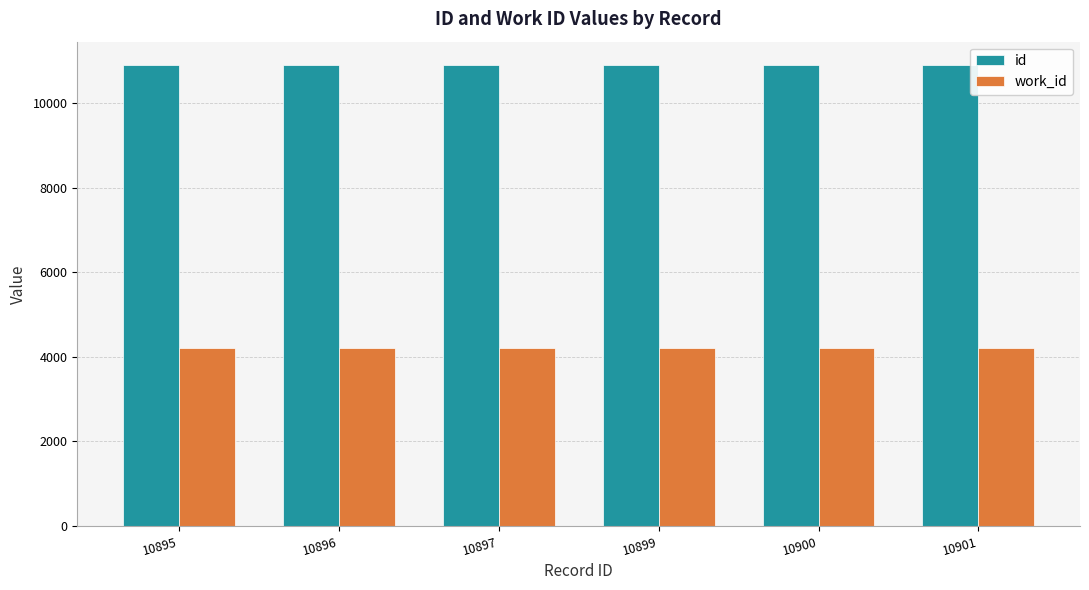

The work_id series shows 4200 at 10900. True or false?

True